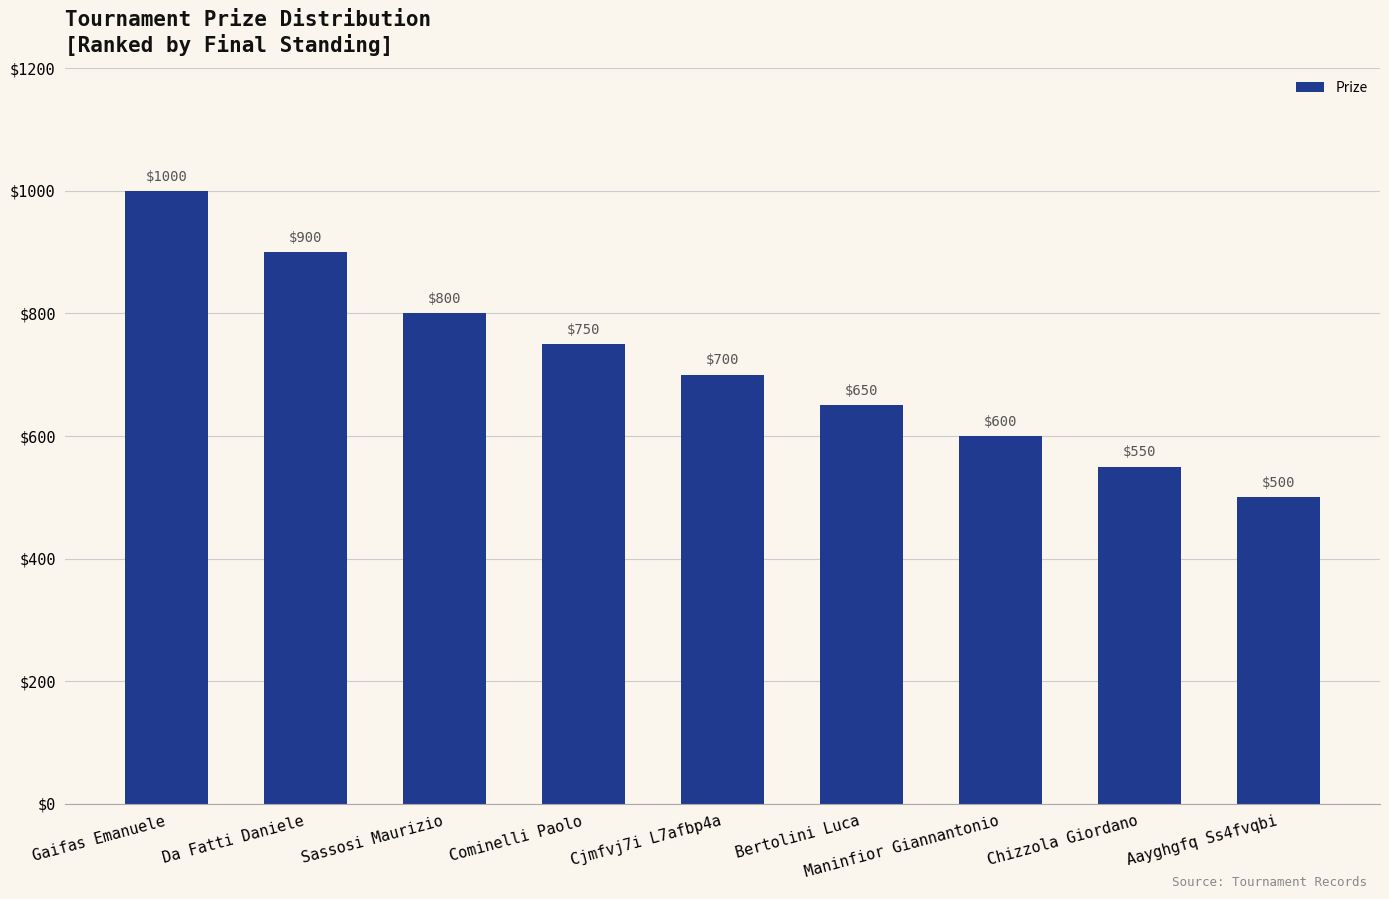

What is the sum of all values?

6450